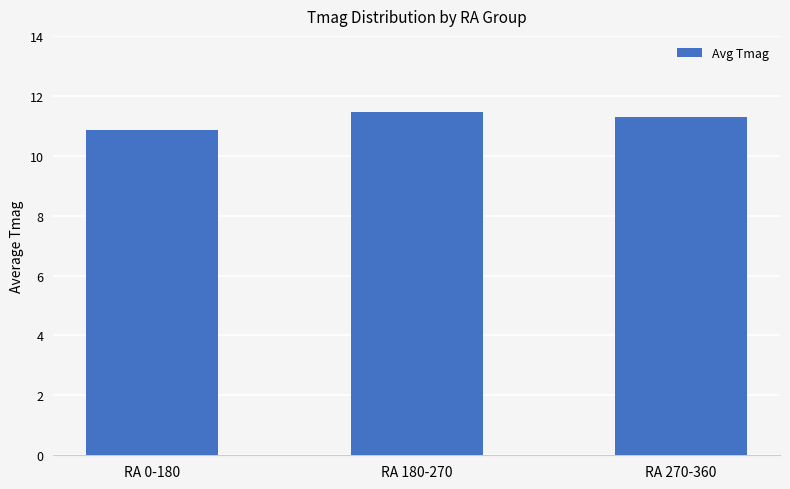

What is the label of the 3rd bar from the right?

RA 0-180